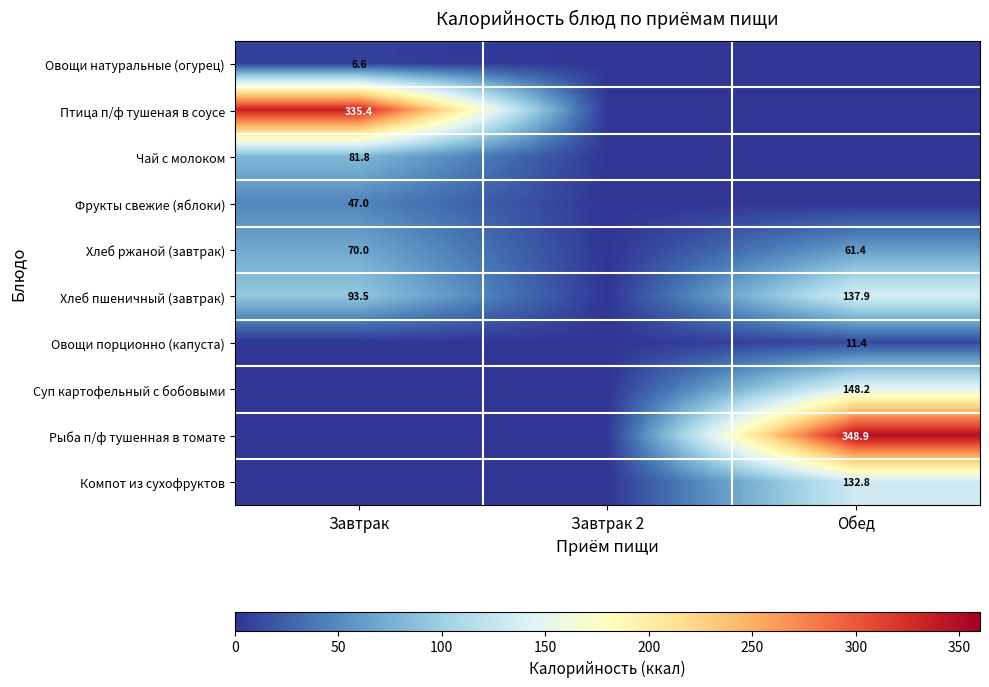

True or false: Рыба п/ф тушенная в томате has a value of 348.9 at Обед.

True